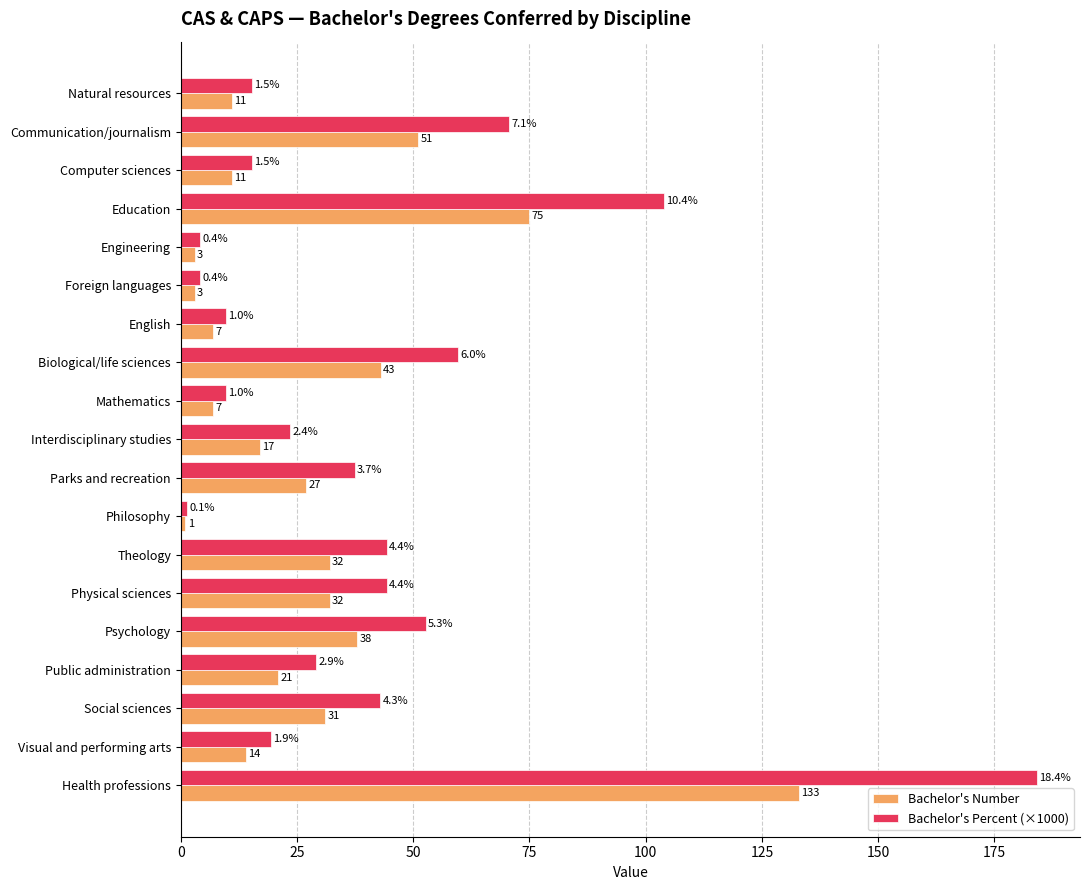

List the series in order of their peak value, highest first.

Bachelor's Percent (×1000), Bachelor's Number